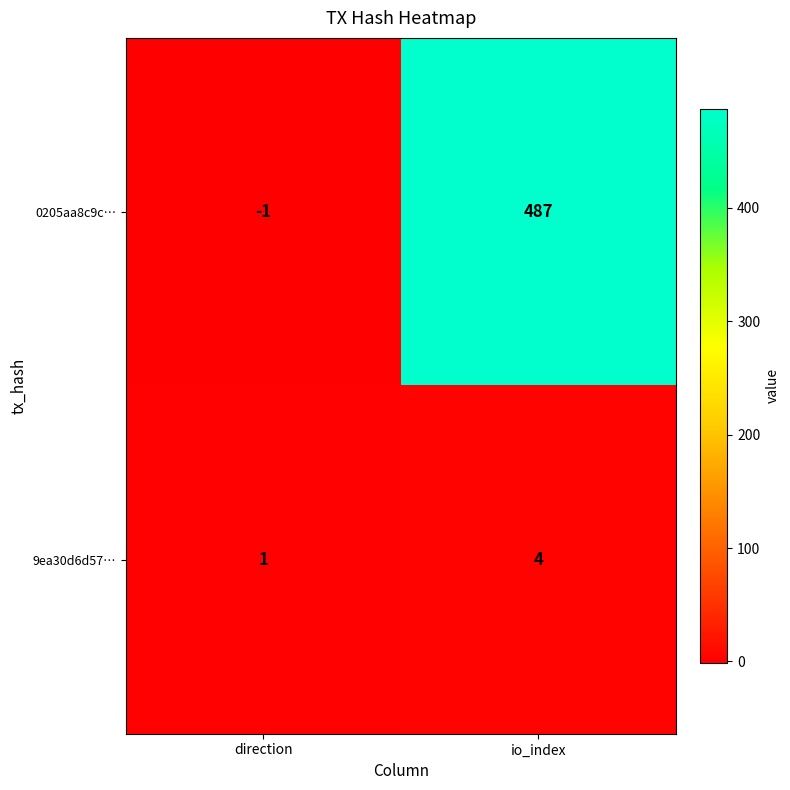

At direction, list the series in order from smallest to largest.

0205aa8c9c…, 9ea30d6d57…